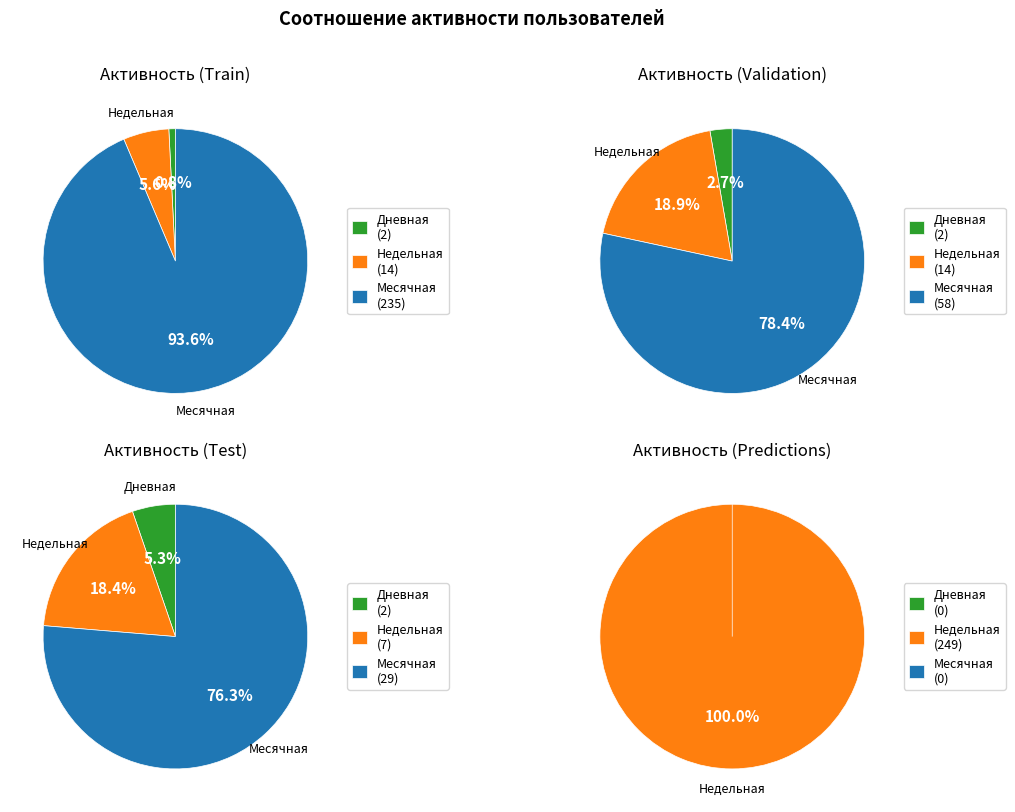

Is it true that 22 is 1% of the pie?

False